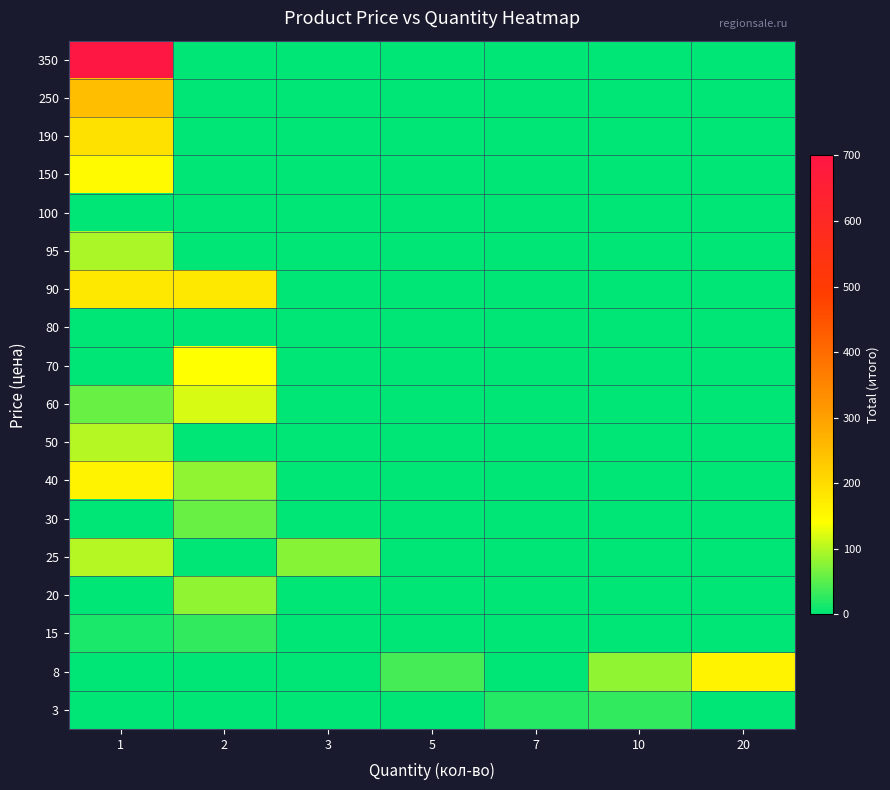

At which category is the sum across all series the highest?

1